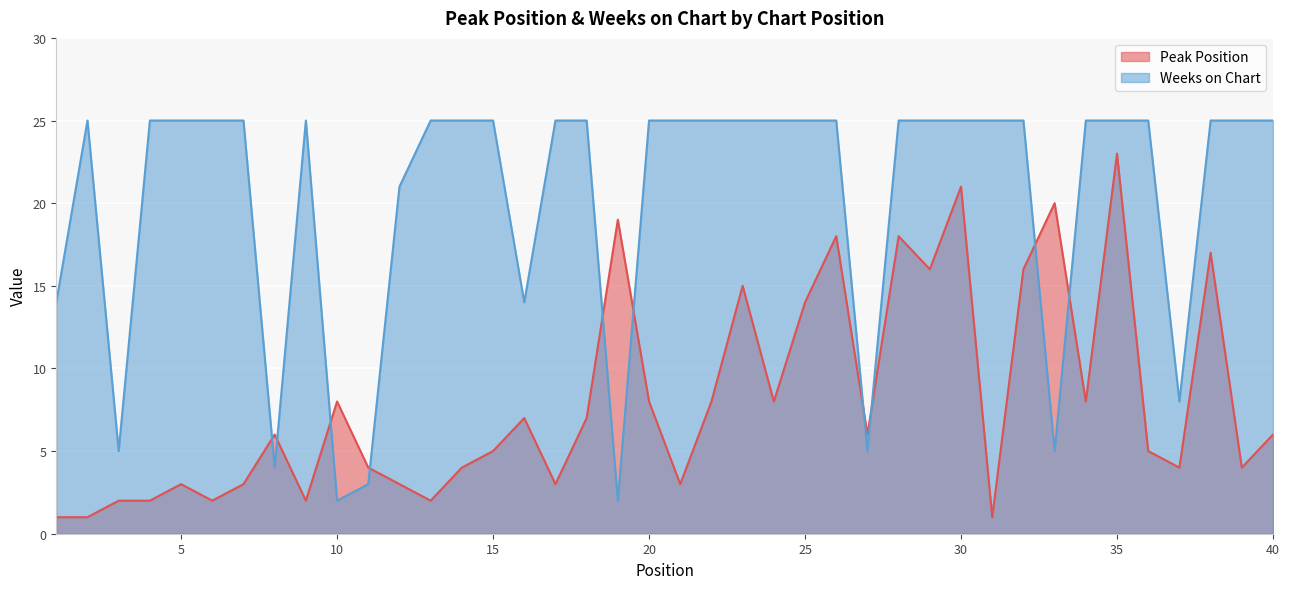

Is the value of Weeks on Chart at 17 greater than the value of Peak Position at 30?

Yes